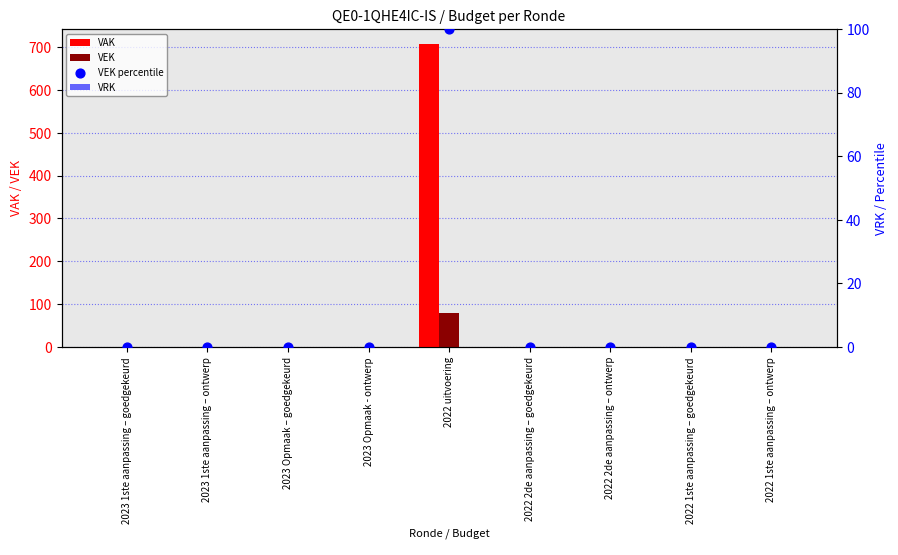

Which series has the largest total across all categories?

VAK